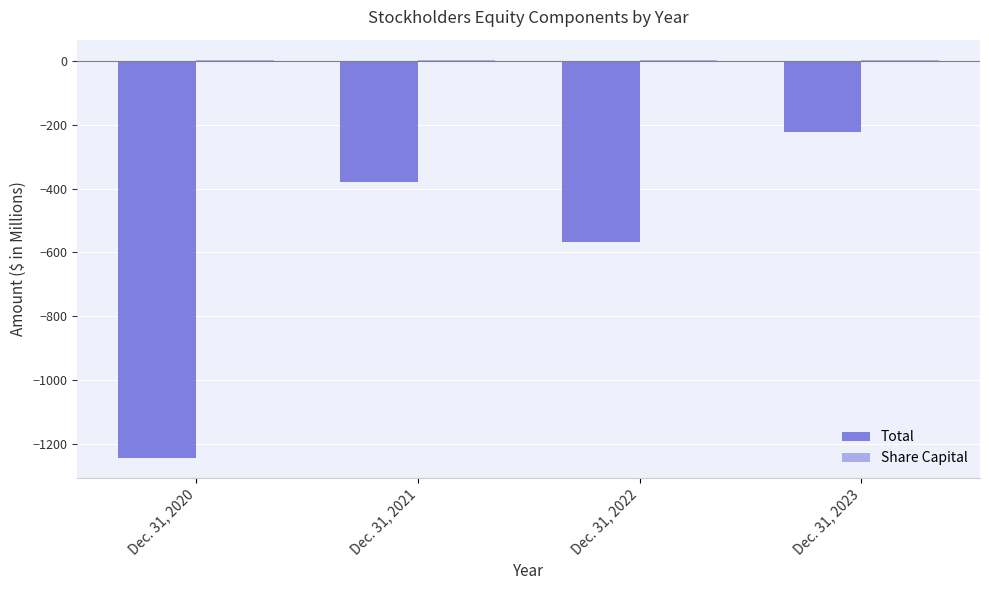

True or false: Total has a value of -568.6 at Dec. 31, 2022.

True